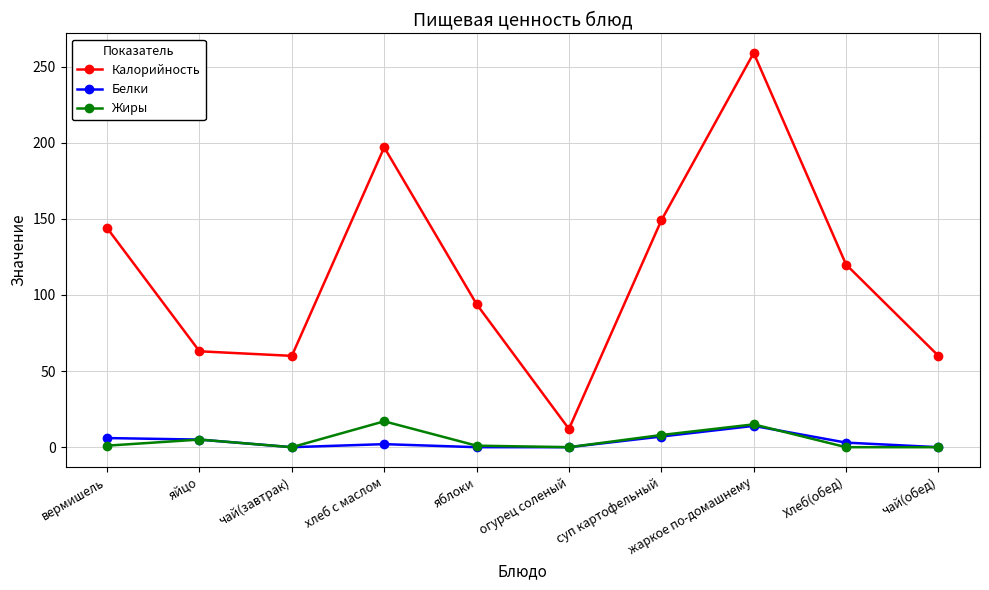

At which category is the sum across all series the highest?

жаркое по-домашнему